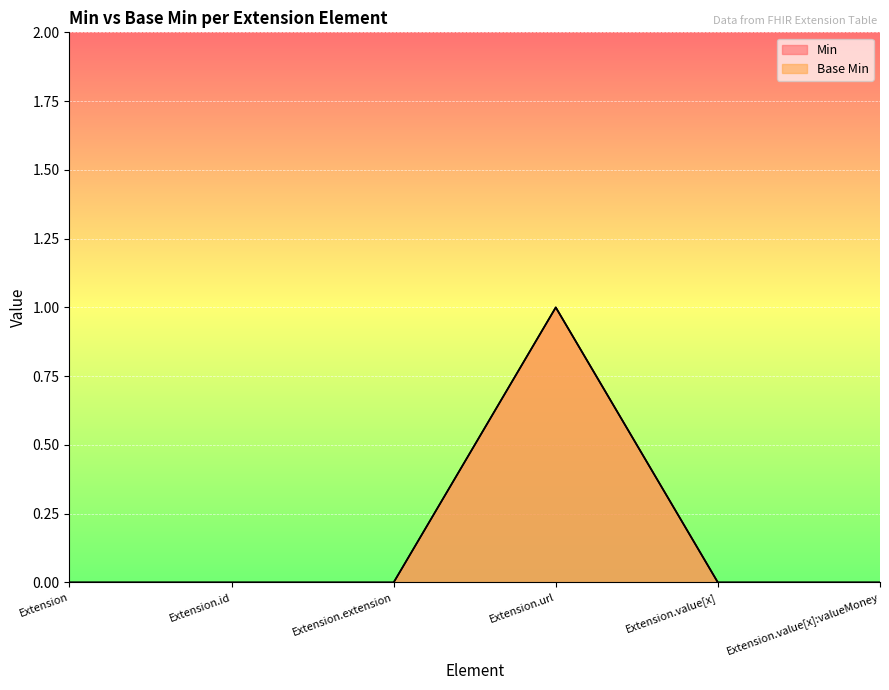

The value of Min at Extension.value[x] is 0. True or false?

True